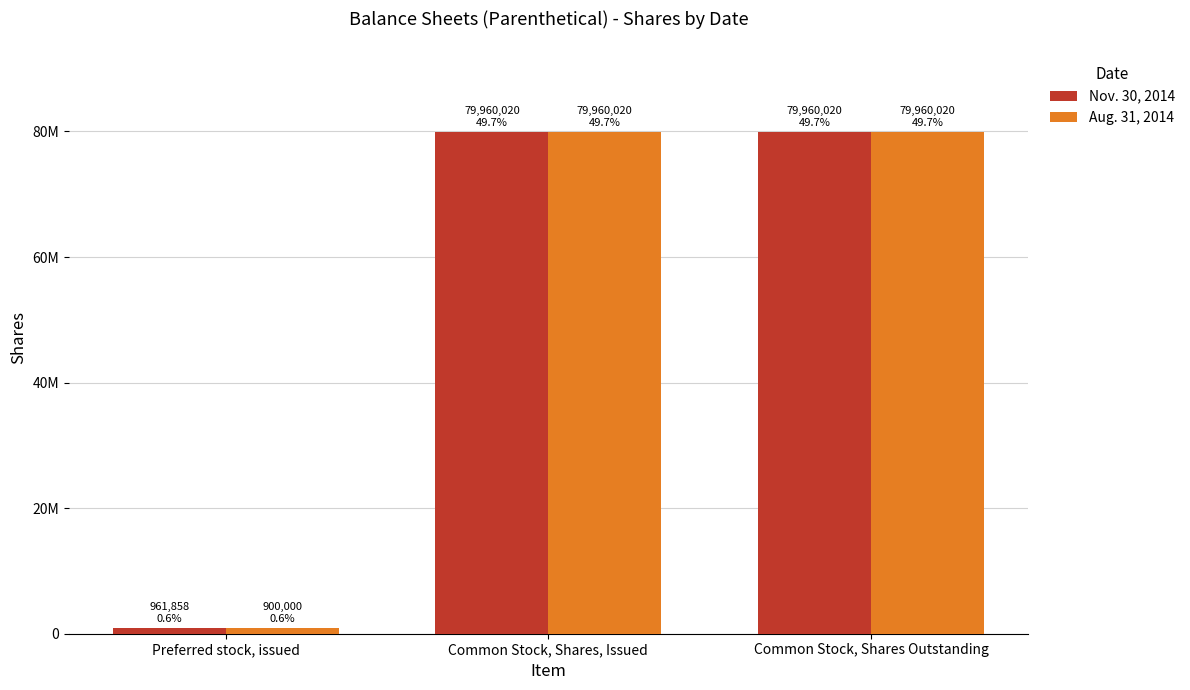

Are the bars horizontal?

No